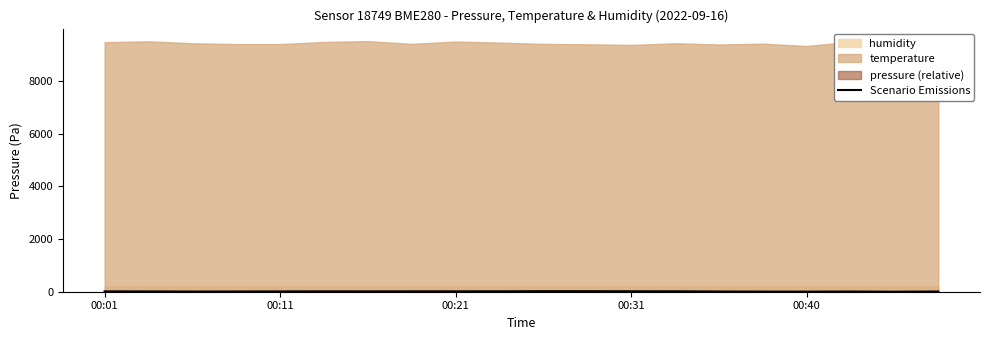

How many values are above zero?

19